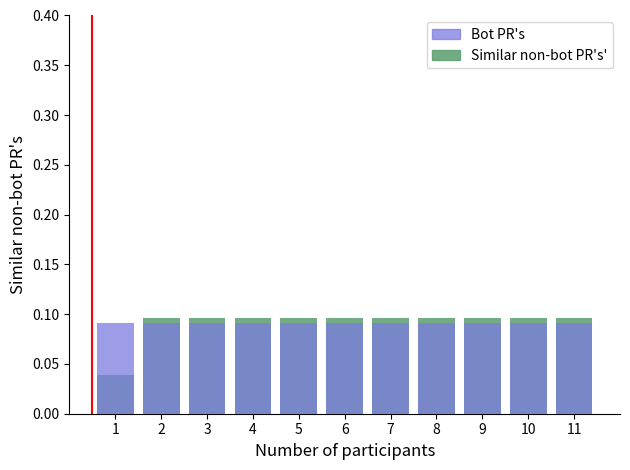

What is the average value of the Bot PR's series?

0.1